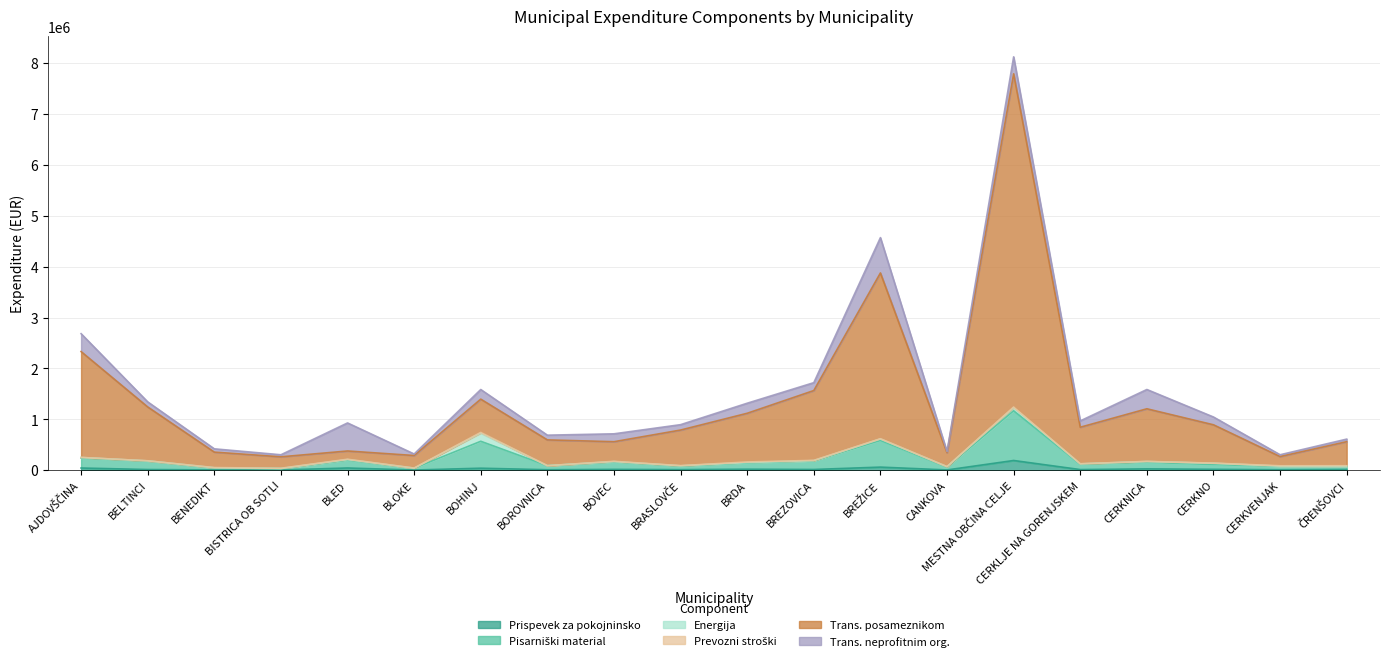

At which category is the sum across all series the highest?

MESTNA OBČINA CELJE